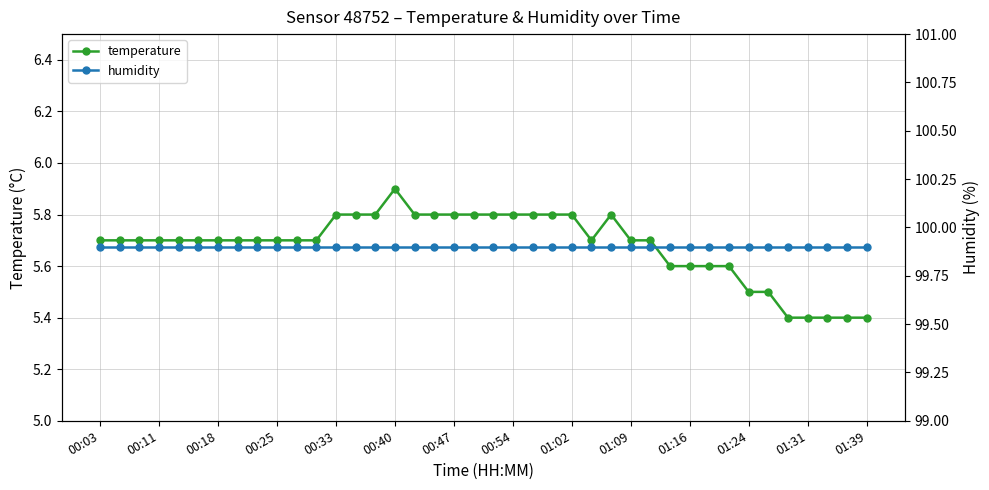

Rank the series by their maximum value, from lowest to highest.

temperature, humidity